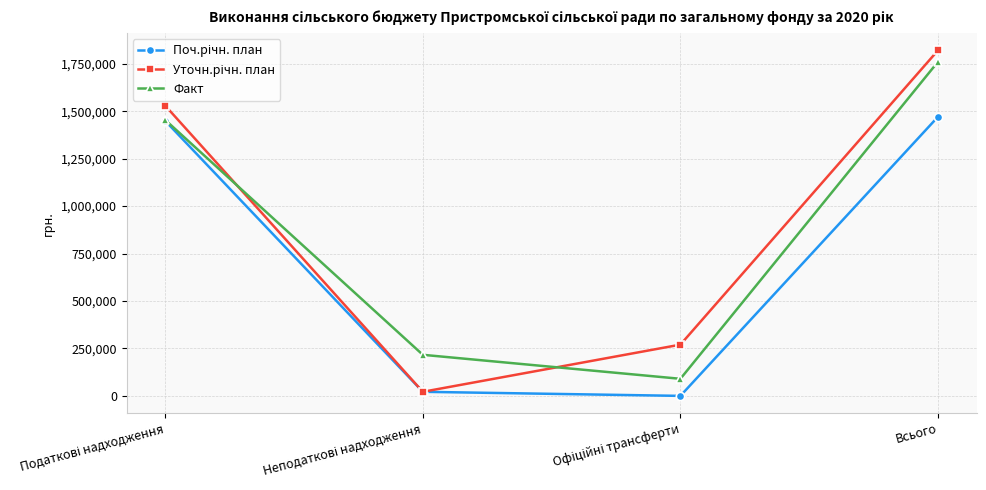

At which category is the sum across all series the highest?

Всього